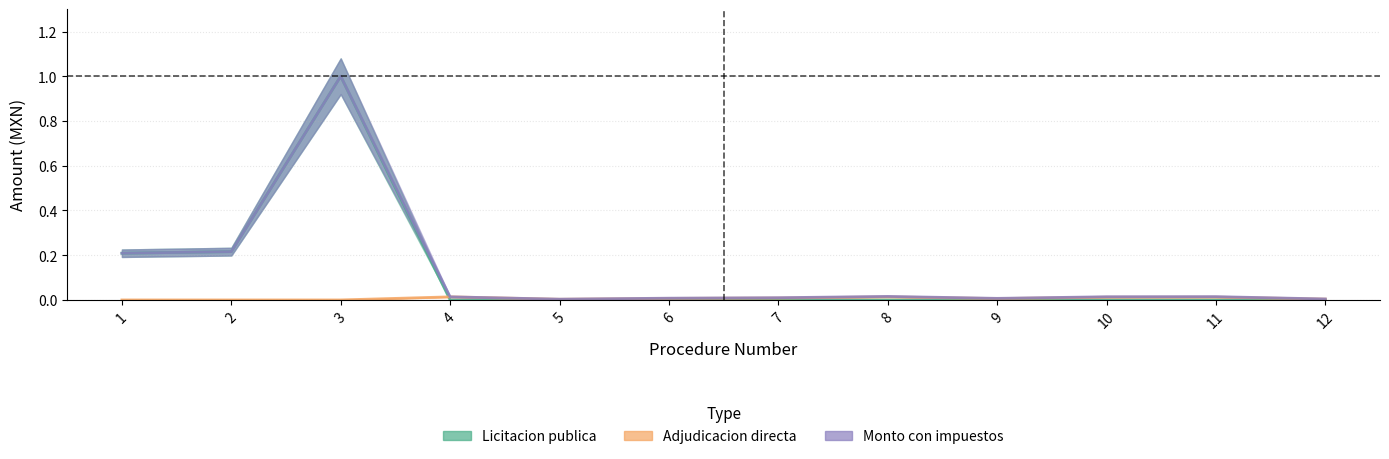

True or false: Monto con impuestos and Licitacion publica cross at least once.

False